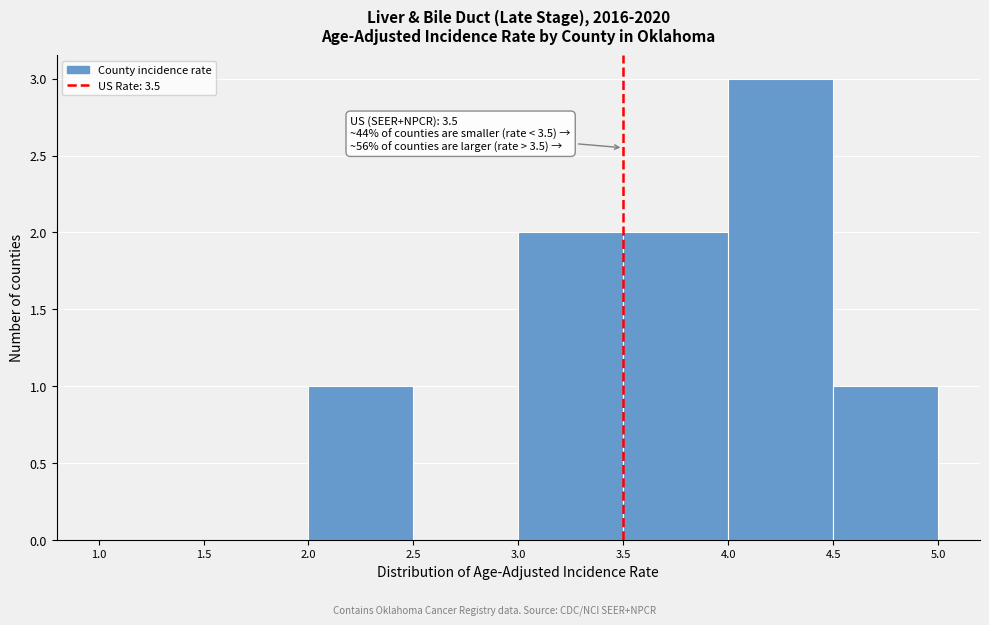

Which range on the x-axis has the tallest bar?

4.0 to 4.5